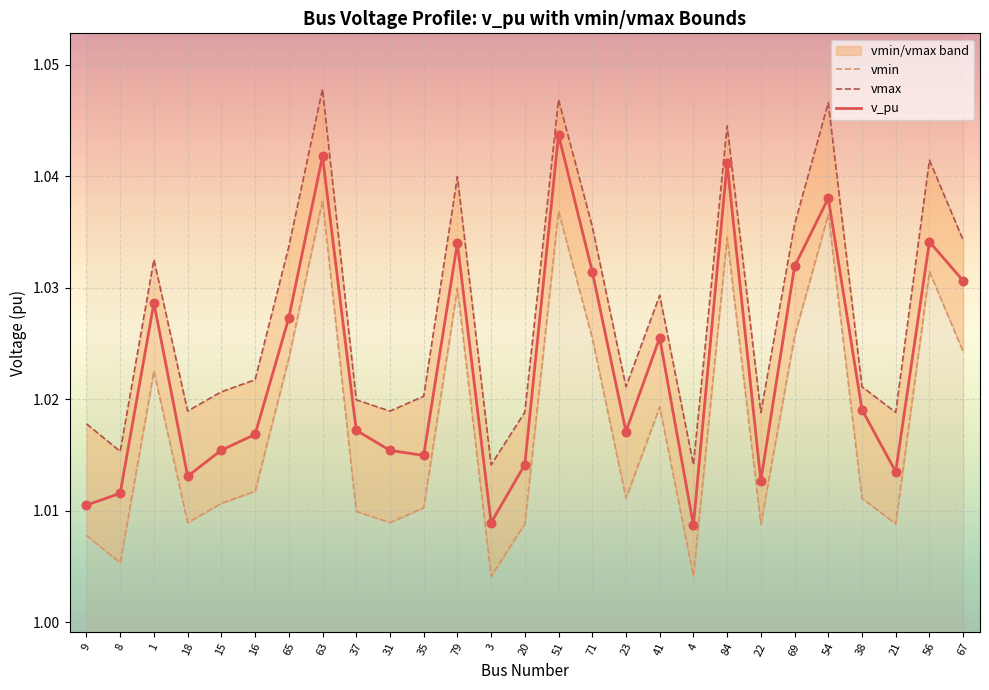

Which series has the widest spread of Y values?

v_pu